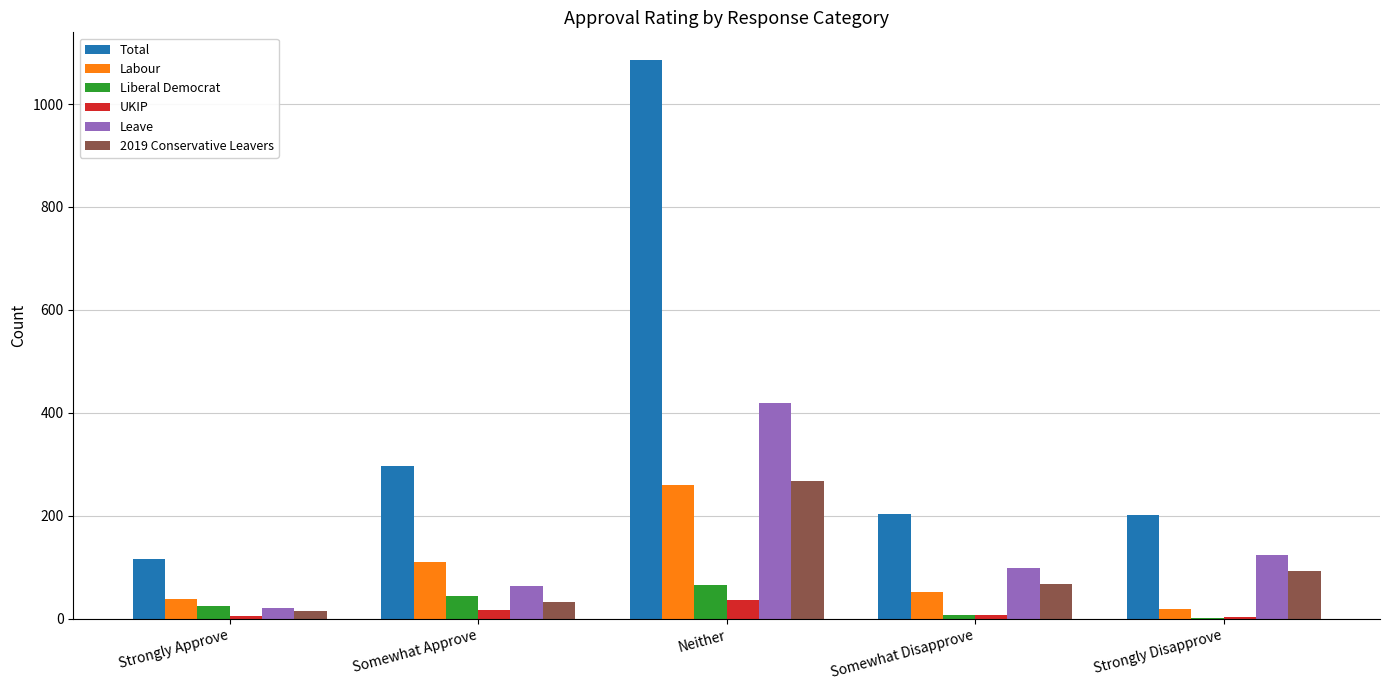

Is the value of Total at Strongly Approve greater than the value of Leave at Neither?

No